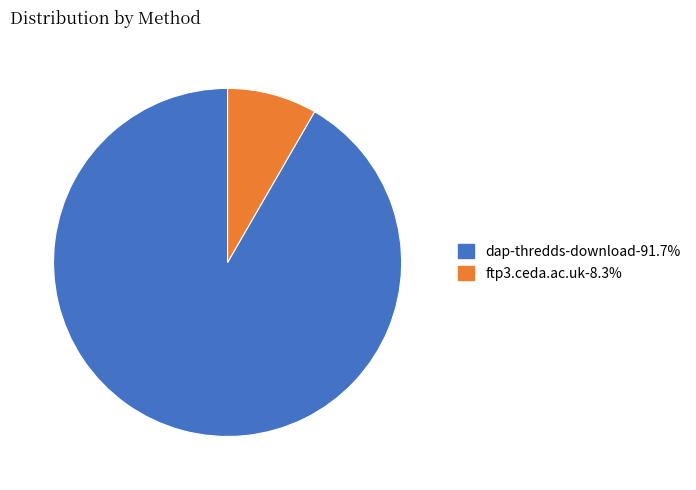

Which category has the biggest portion of the pie?

dap-thredds-download